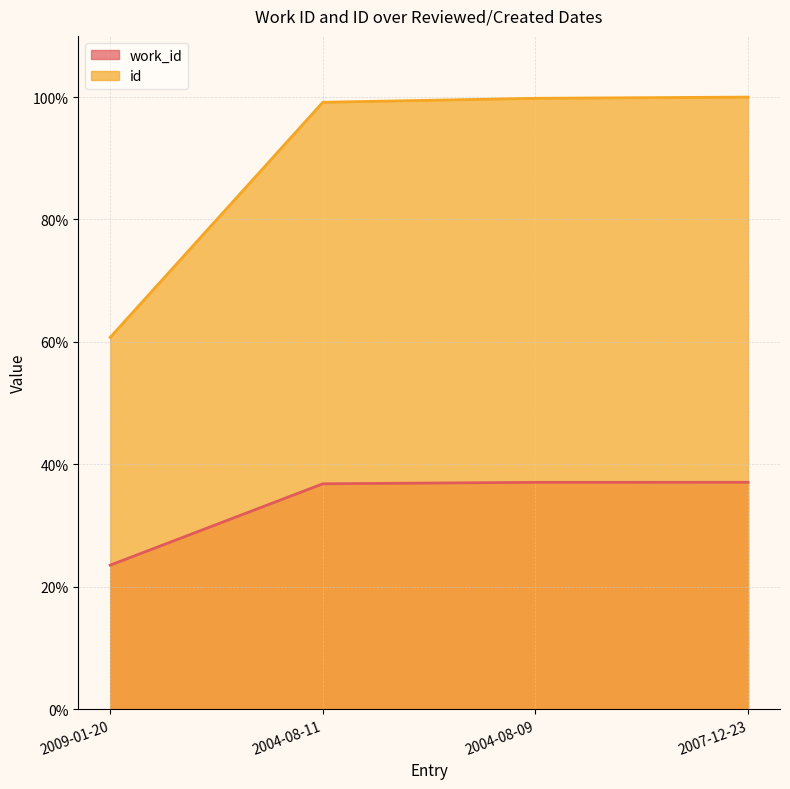

True or false: work_id has a value of 52.7 at 2004-08-09.

False